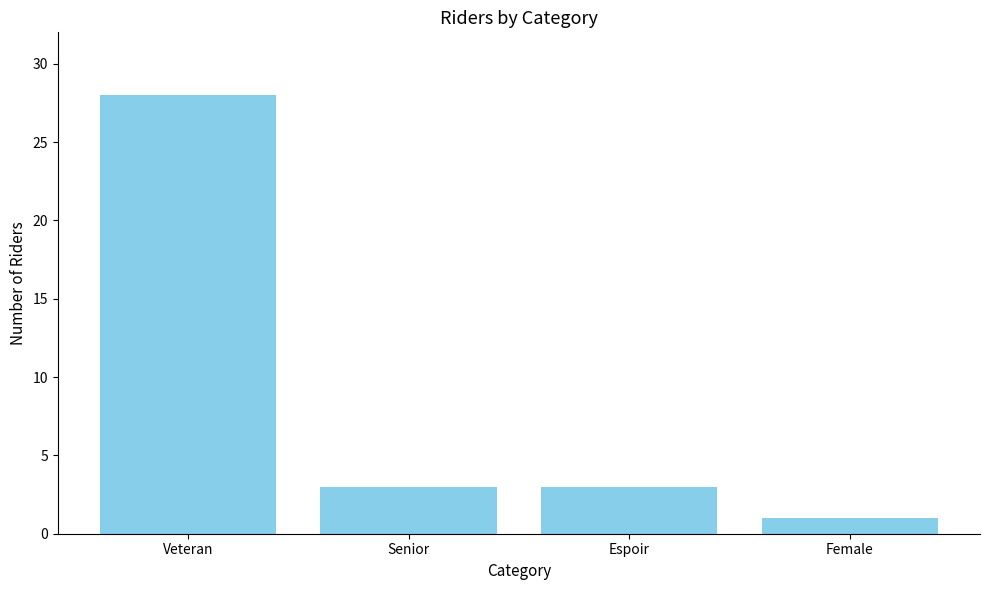

At which label does the data first exceed 3?

Veteran